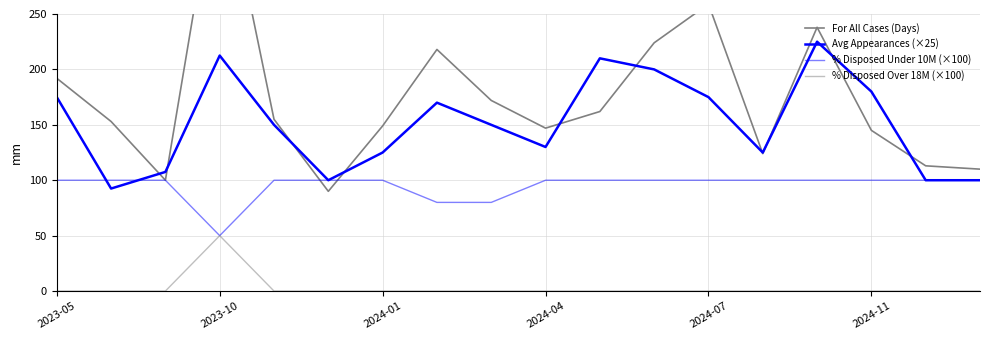

True or false: % Disposed Over 18M (×100) has a value of 0.0 at 13.

True